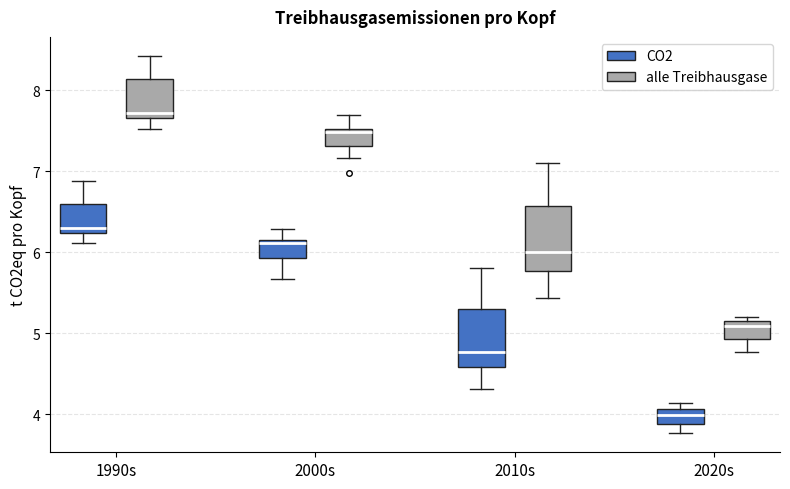

Where is the upper edge of the box for 2000s (alle Treibhausgase) on the y-axis? The values are not printed on the chart, so give them approximately, as read against the axis.

7.5